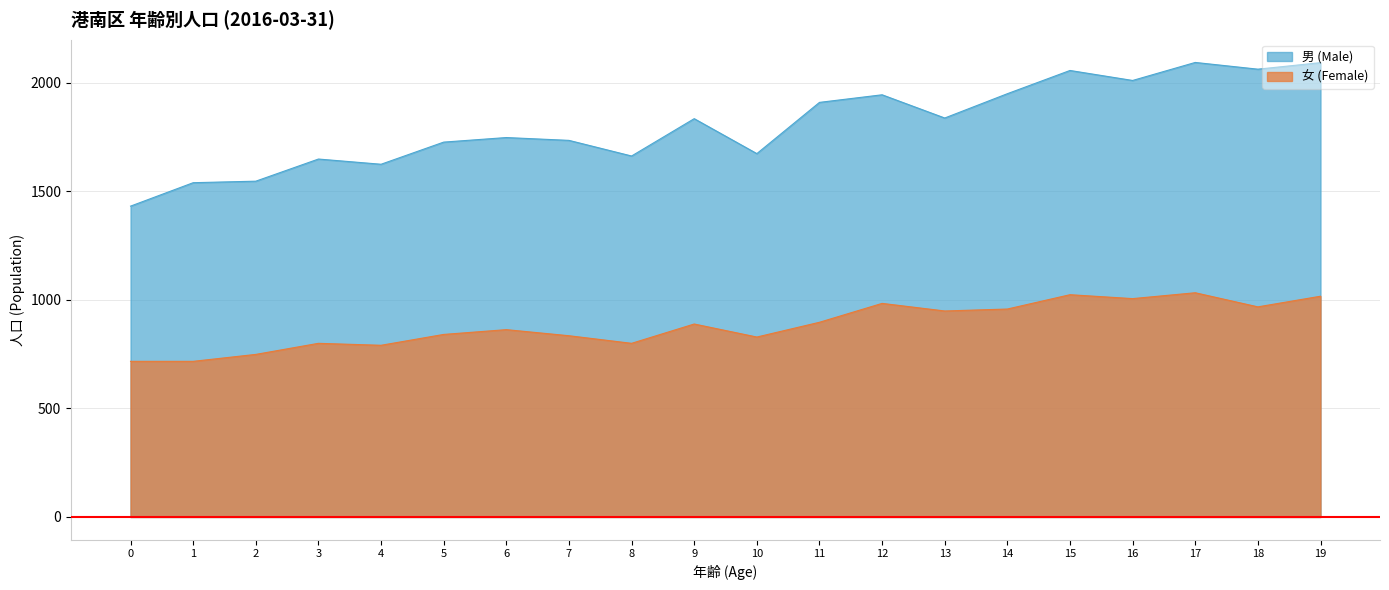

What is the sum of the 女 (Female) values at 13 and 10?

1778